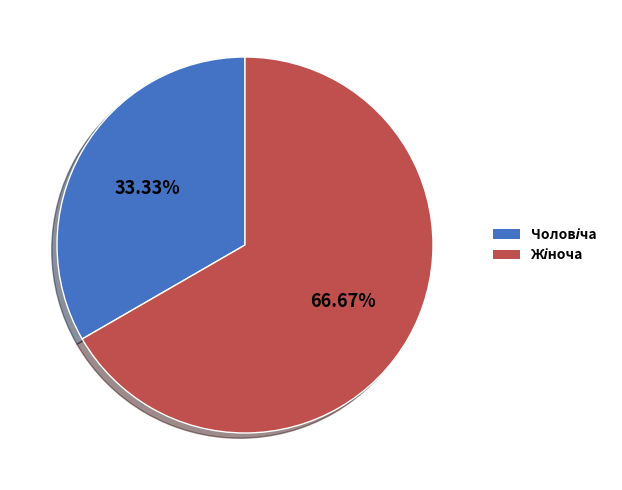

How many slices are in this pie chart?

2